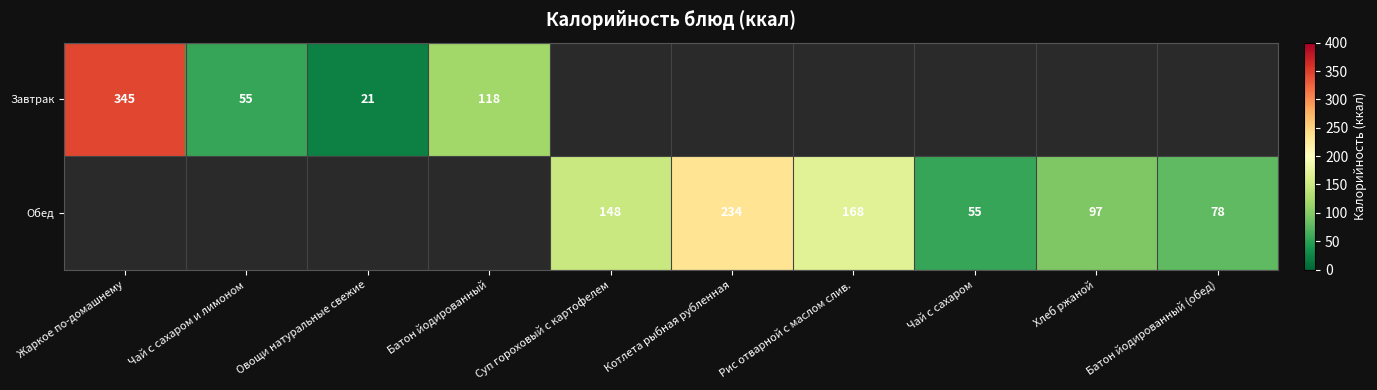

The value of Завтрак at Жаркое по-домашнему is 345. True or false?

True